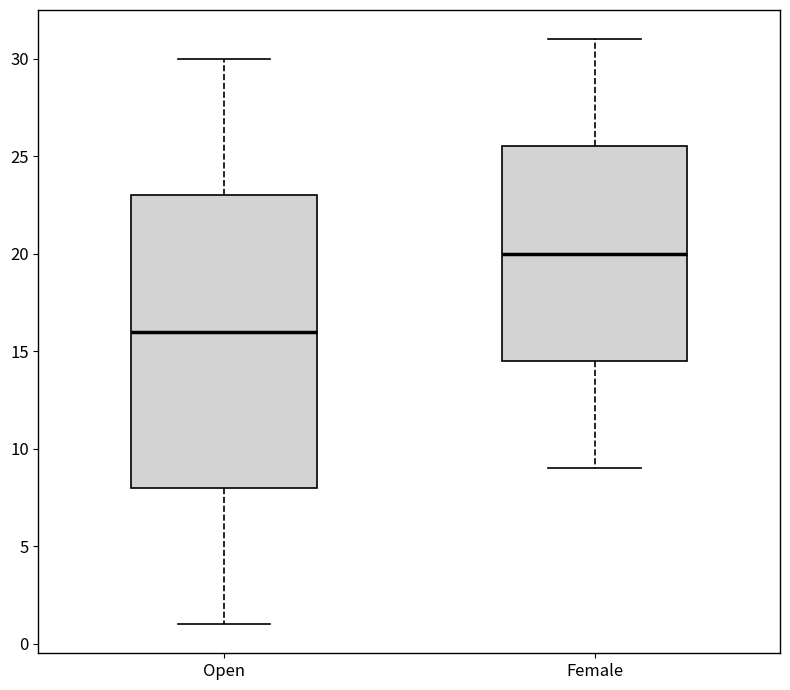

Which box is the tallest, from its lower edge to its upper edge?

Open